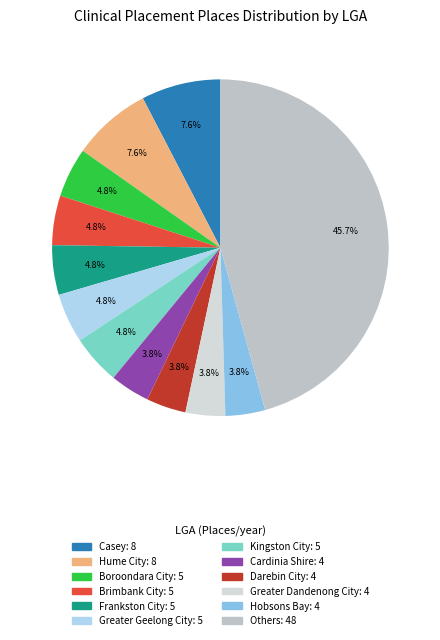

Is there any slice that represents more than half of the pie?

No